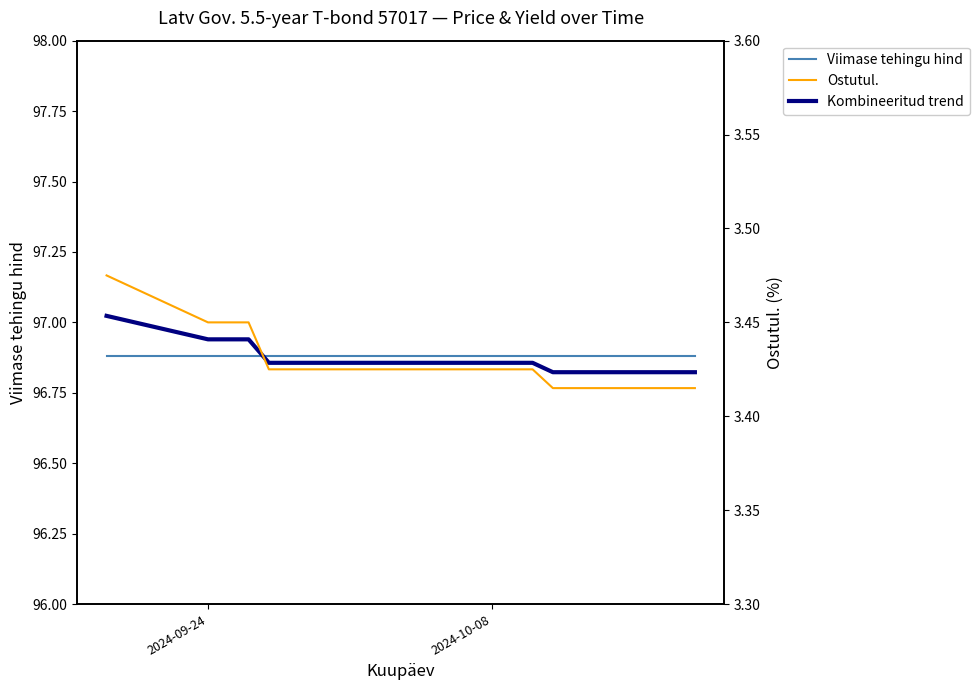

What is the sum of all Kombineeritud trend values?

1937.3